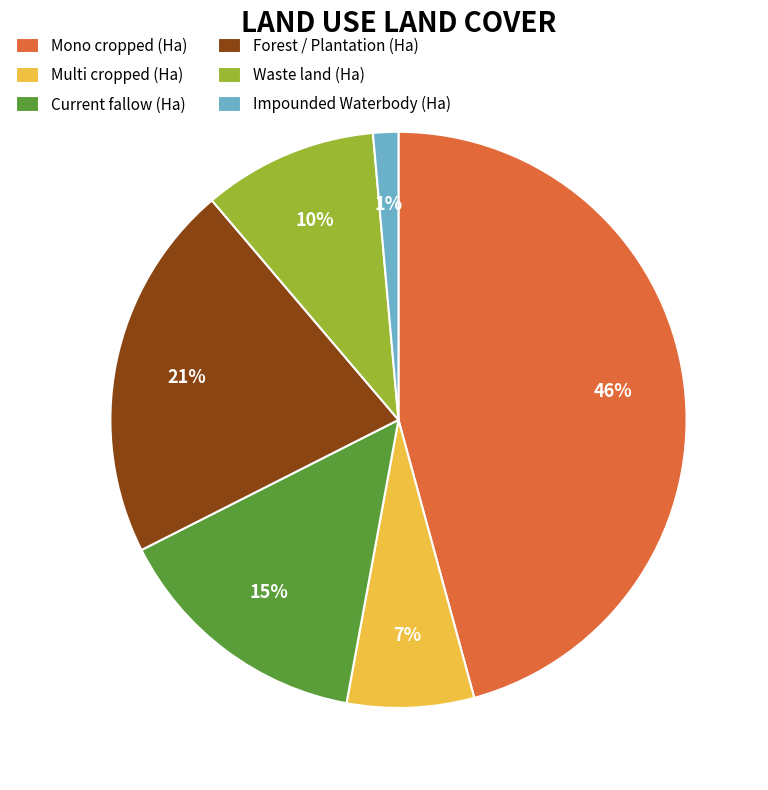

To the nearest percent, what is the difference between the Waste land (Ha) and Multi cropped (Ha) slice percentages?

3%